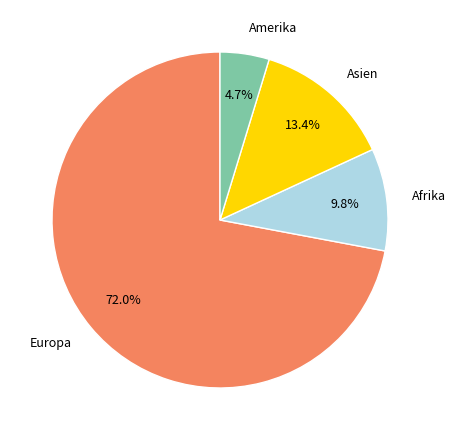

How many segments does this pie chart have?

4